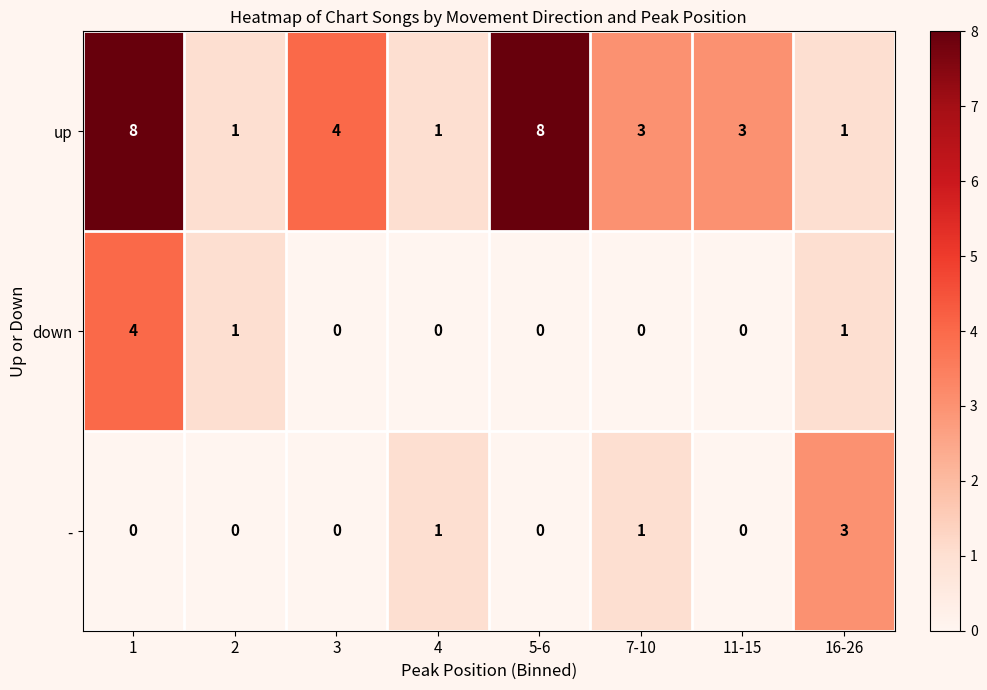

How many - values are between 0 and 1?

7